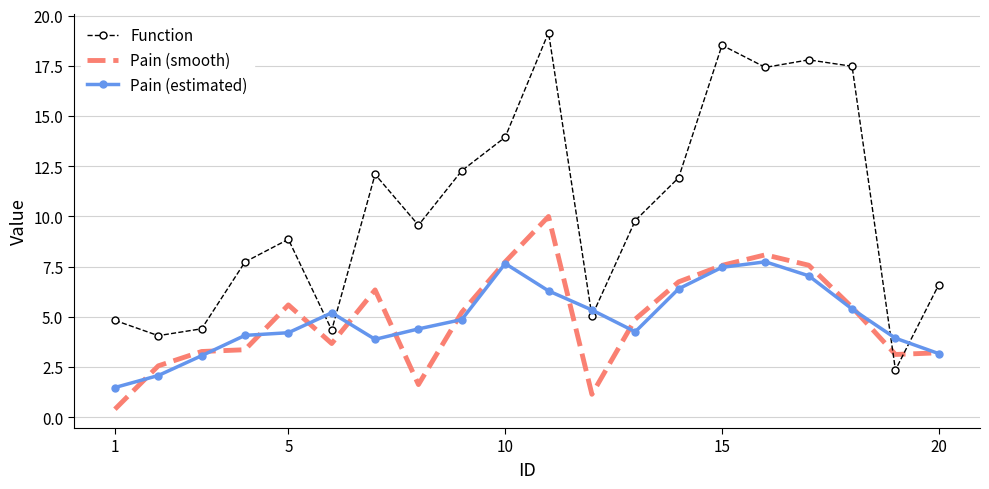

True or false: Pain (estimated) and Function intersect in this chart.

True